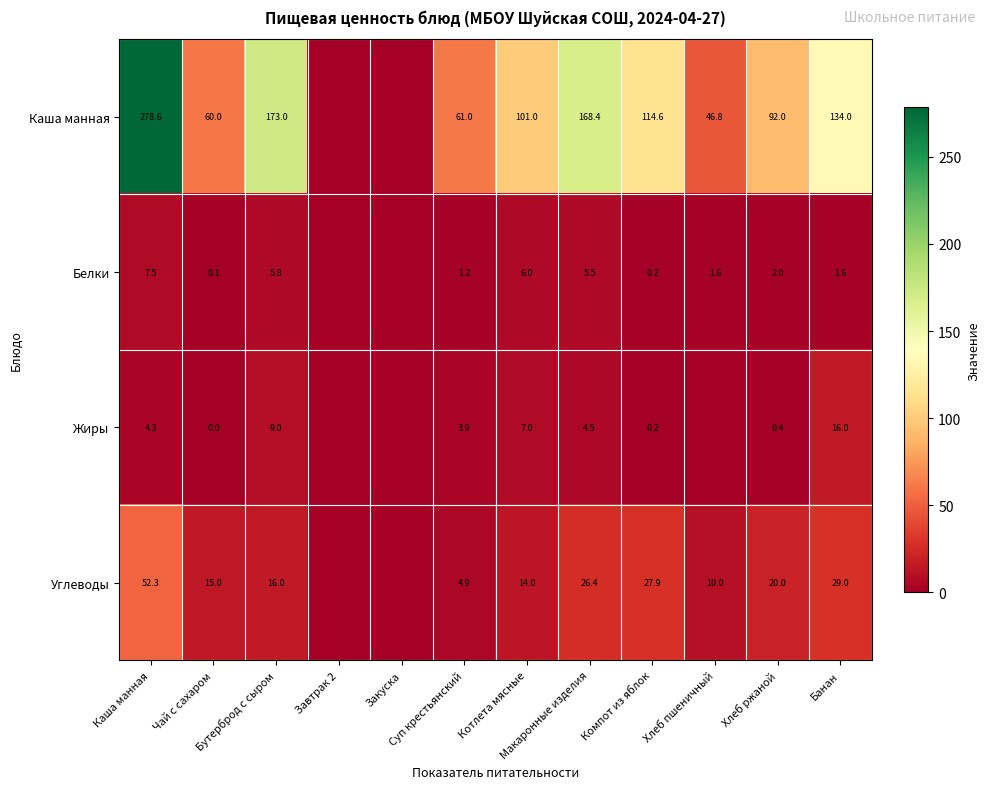

At how many categories does at least one series exceed 217?

1